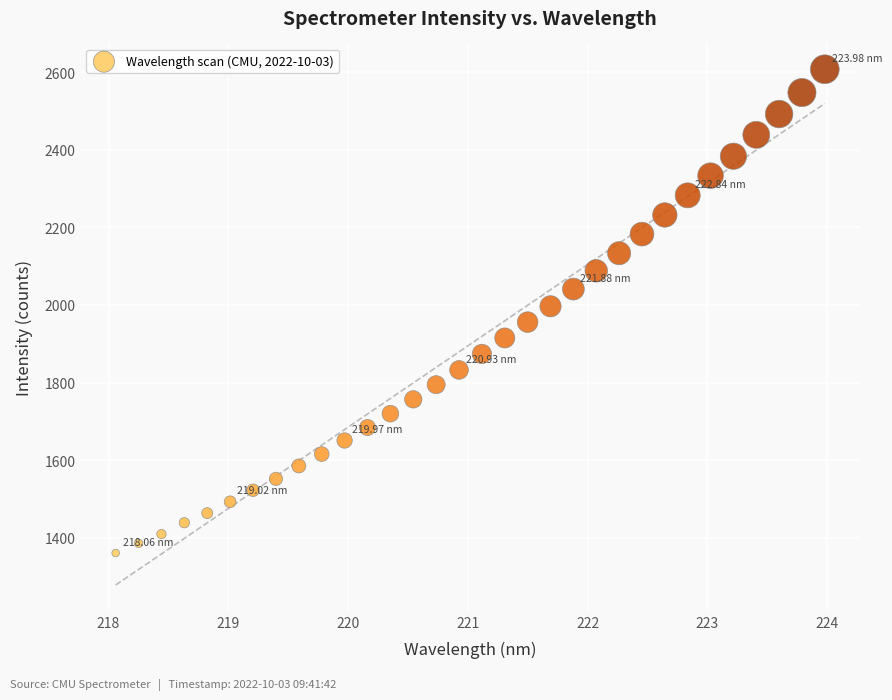

What is the range of X values (max minus min)?

5.9